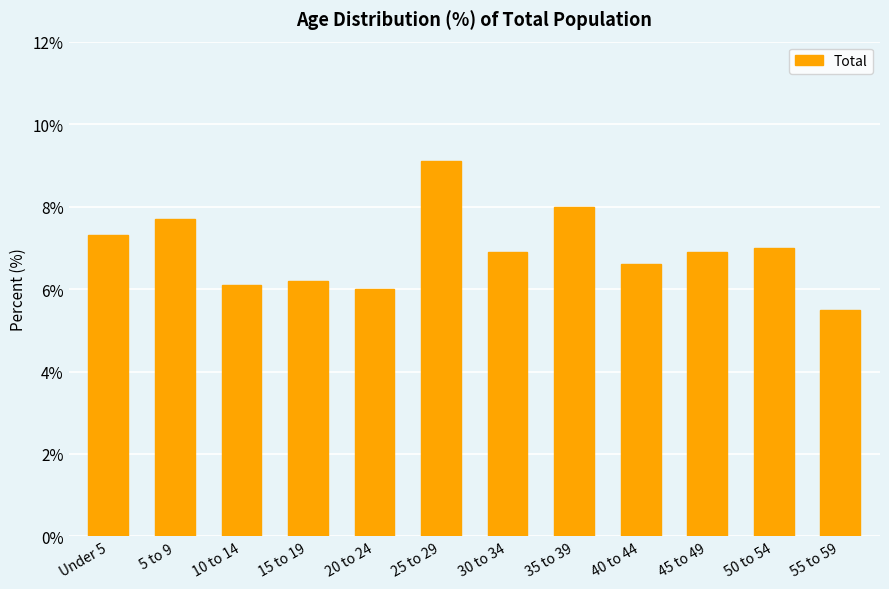

At which category does the chart reach its peak across all series?

25 to 29